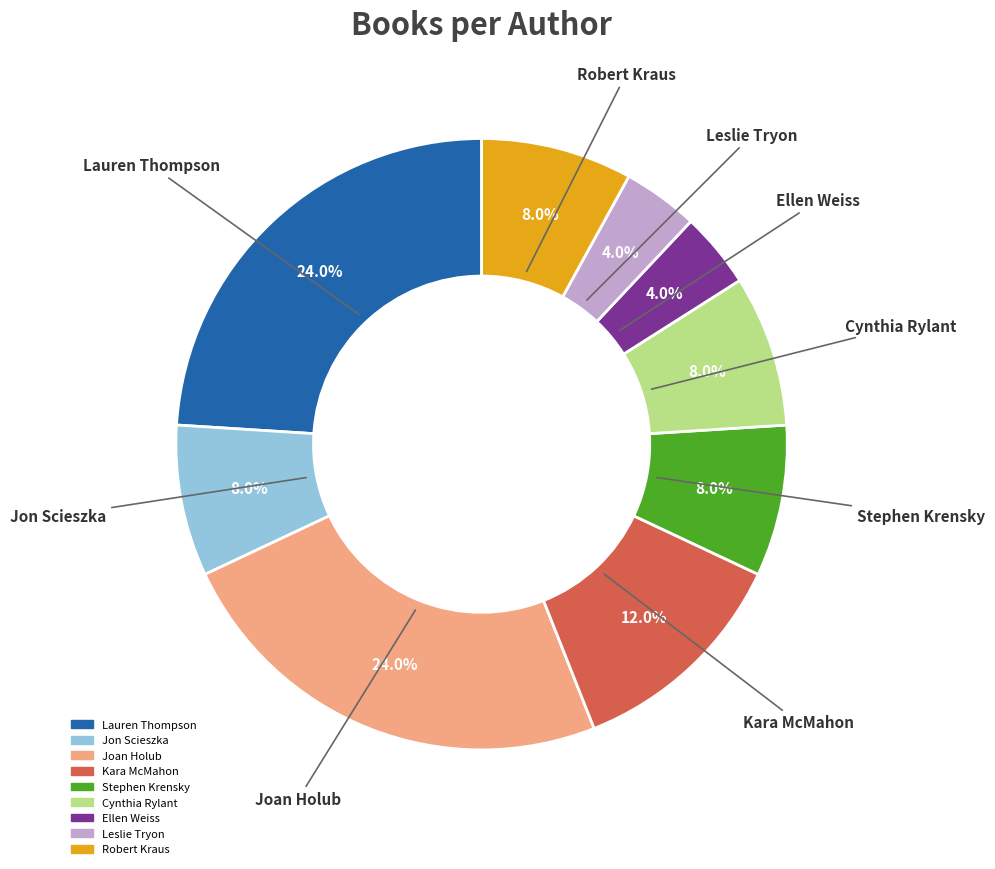

What is the ratio of the value at Joan Holub to the value at Kara McMahon?

2.0